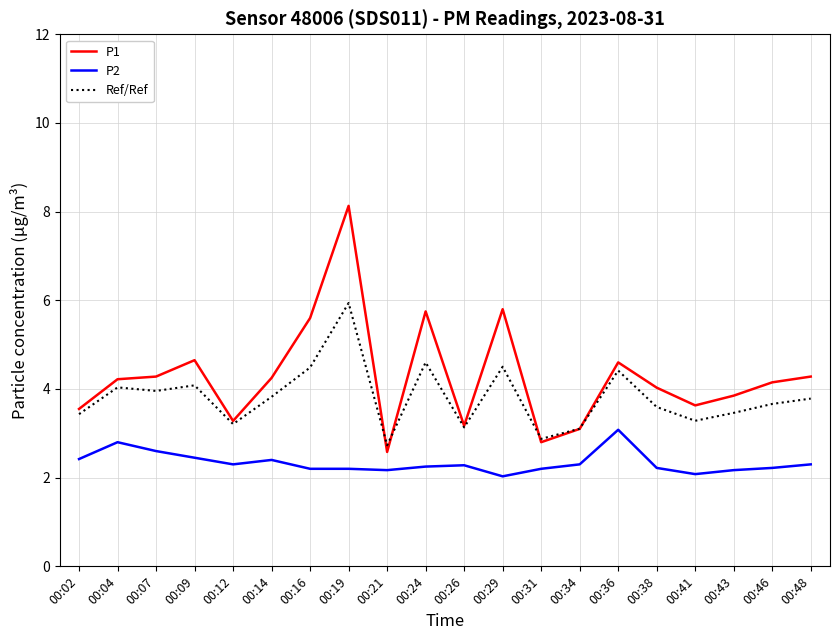

Which series has the largest range (max minus min)?

P1